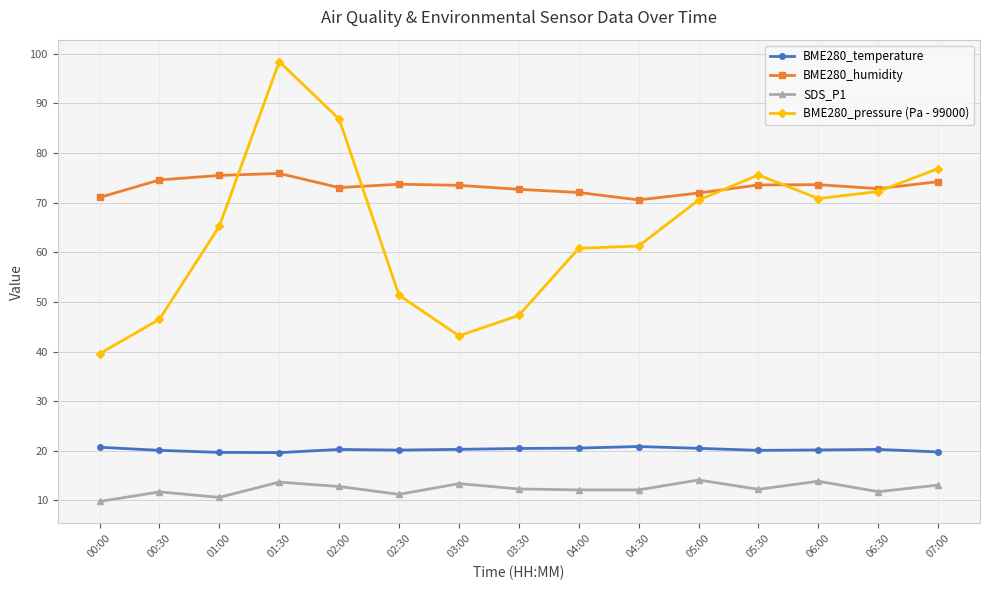

What are all the series names shown in the legend?

BME280_temperature, BME280_humidity, SDS_P1, BME280_pressure (Pa - 99000)